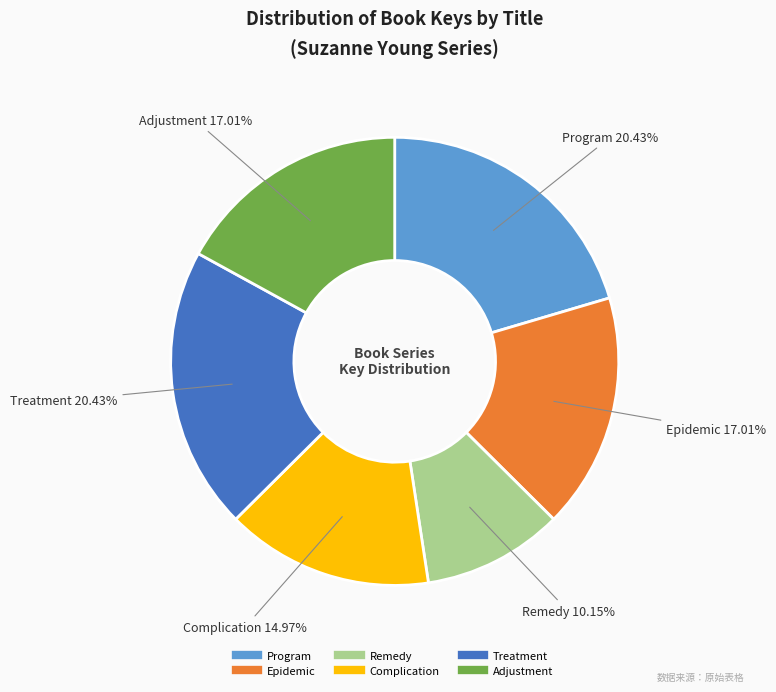

Approximately how many times larger is the value at Program compared to Remedy?

2.0